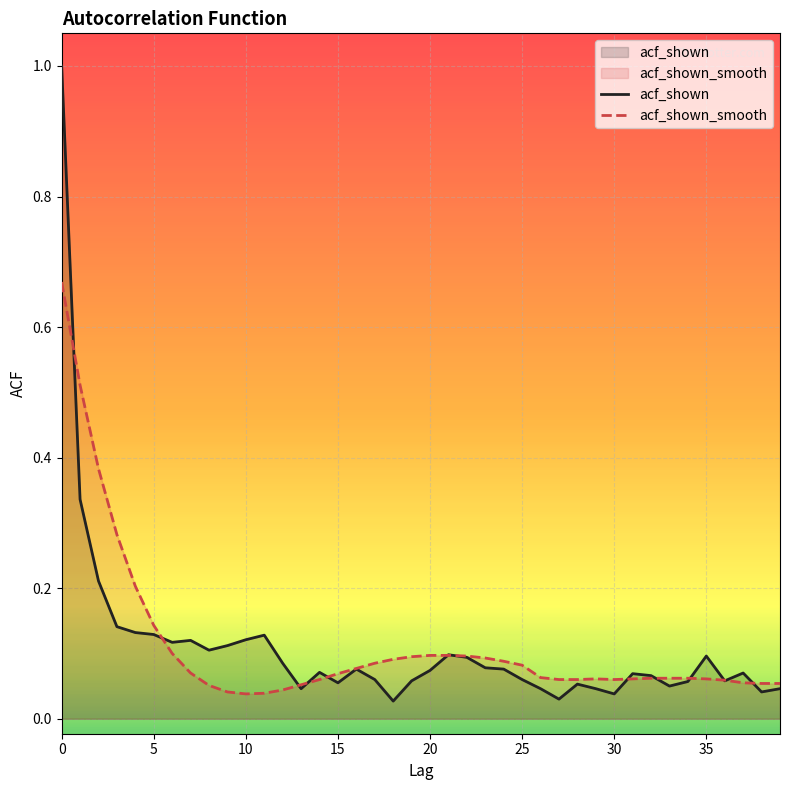

What are all the series names shown in the legend?

acf_shown, acf_shown_smooth